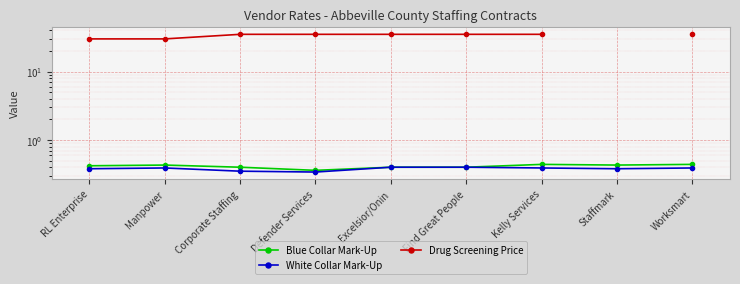

What is the difference between the maximum and second lowest values in the Drug Screening Price series?

5.0